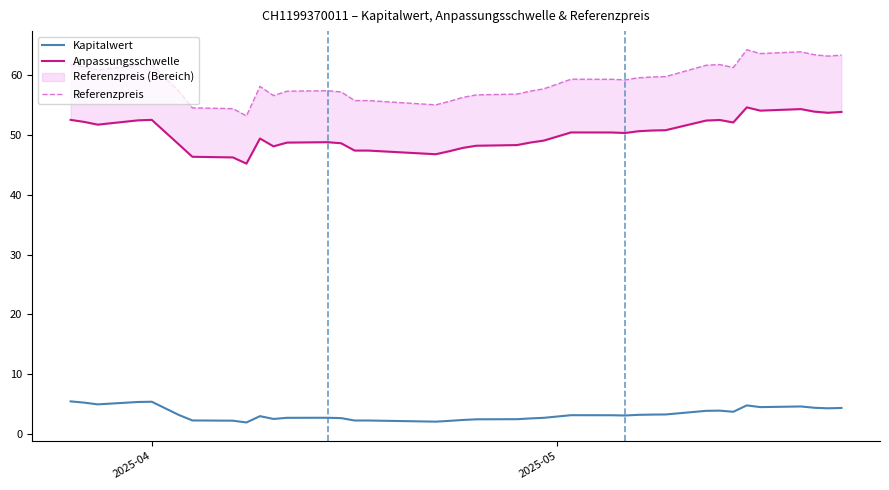

What is the minimum value for Kapitalwert?

1.9